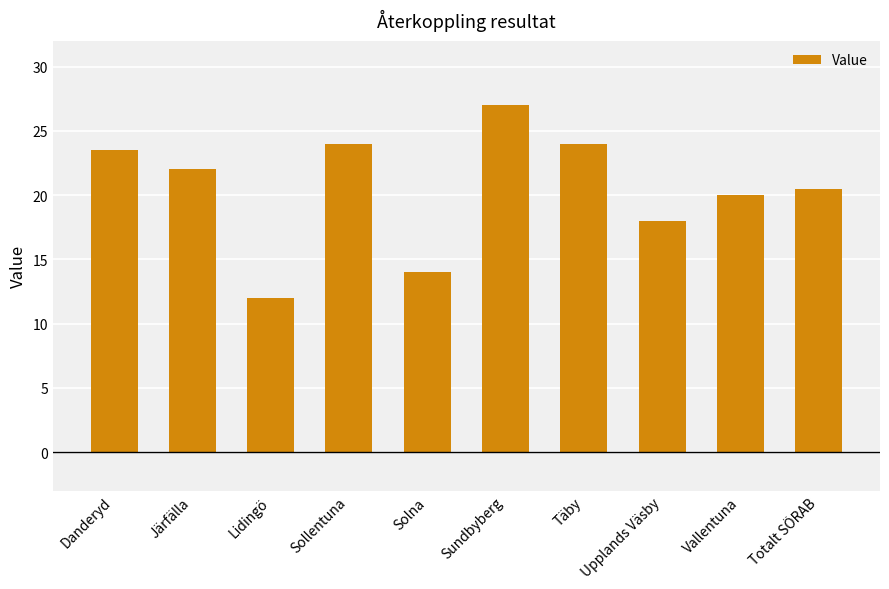

How many bars are there in total?

10